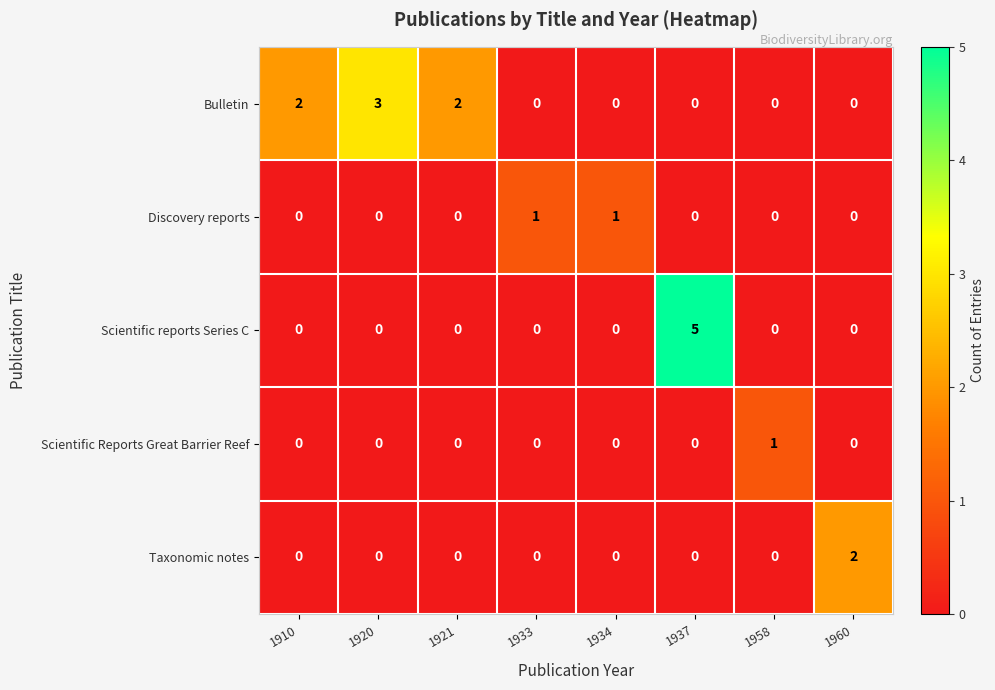

At which category is the sum across all series the highest?

1937